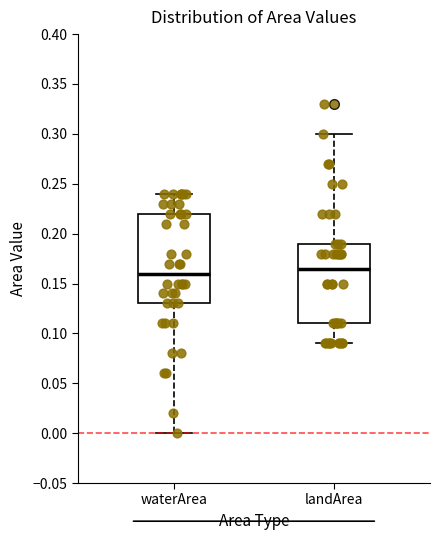

Which box is the tallest, from its lower edge to its upper edge?

waterArea